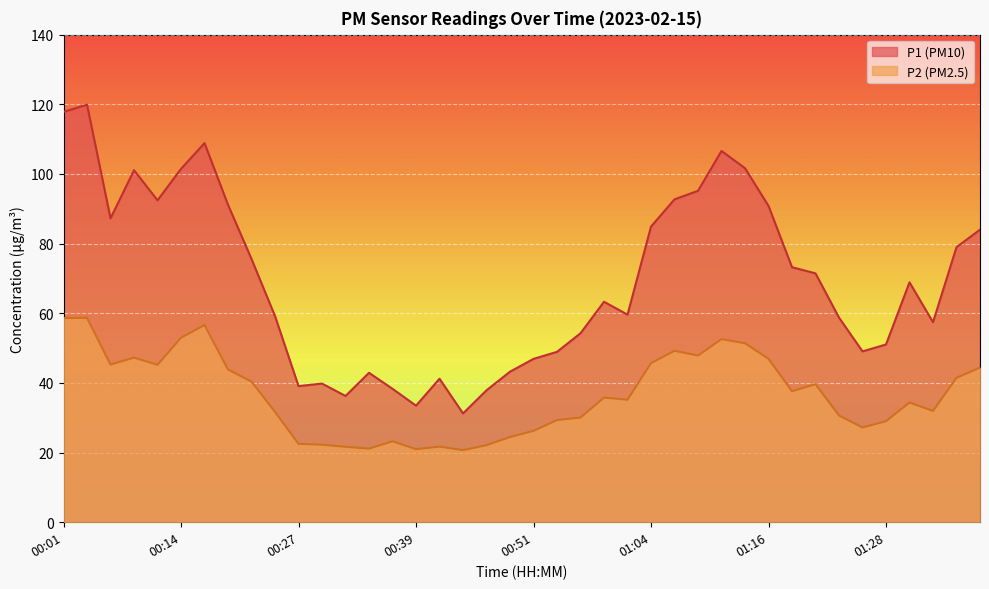

Reading left to right, what are all the values shown in this chart?

P1: 117.8	119.9	87.2	101.1	92.4	101.5	108.8	91.1	75.6	59.2	39.1	39.8	36.2	42.9	38.3	33.5	41.2	31.2	37.9	43.2	46.9	48.9	54.2	63.3	59.6	84.9	92.7	95.2	106.6	101.7	90.8	73.2	71.5	58.8	49.0	51.0	68.9	57.4	79.0	84.0
P2: 58.6	58.7	45.3	47.2	45.2	53.0	56.6	43.8	40.4	31.7	22.5	22.3	21.6	21.1	23.2	21.0	21.7	20.7	22.1	24.4	26.2	29.3	30.1	35.8	35.2	45.7	49.2	47.9	52.6	51.4	46.9	37.6	39.6	30.6	27.2	29.0	34.4	31.9	41.5	44.4